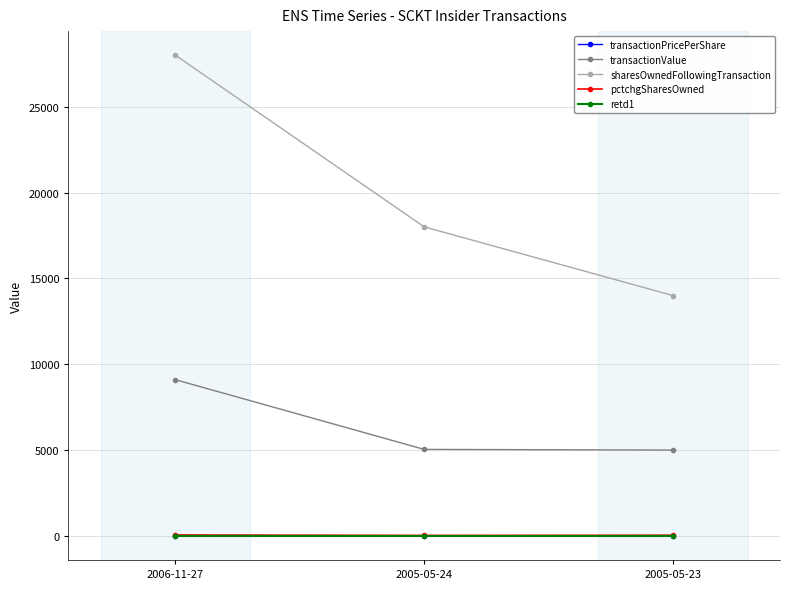

How many lines are shown in the chart?

5